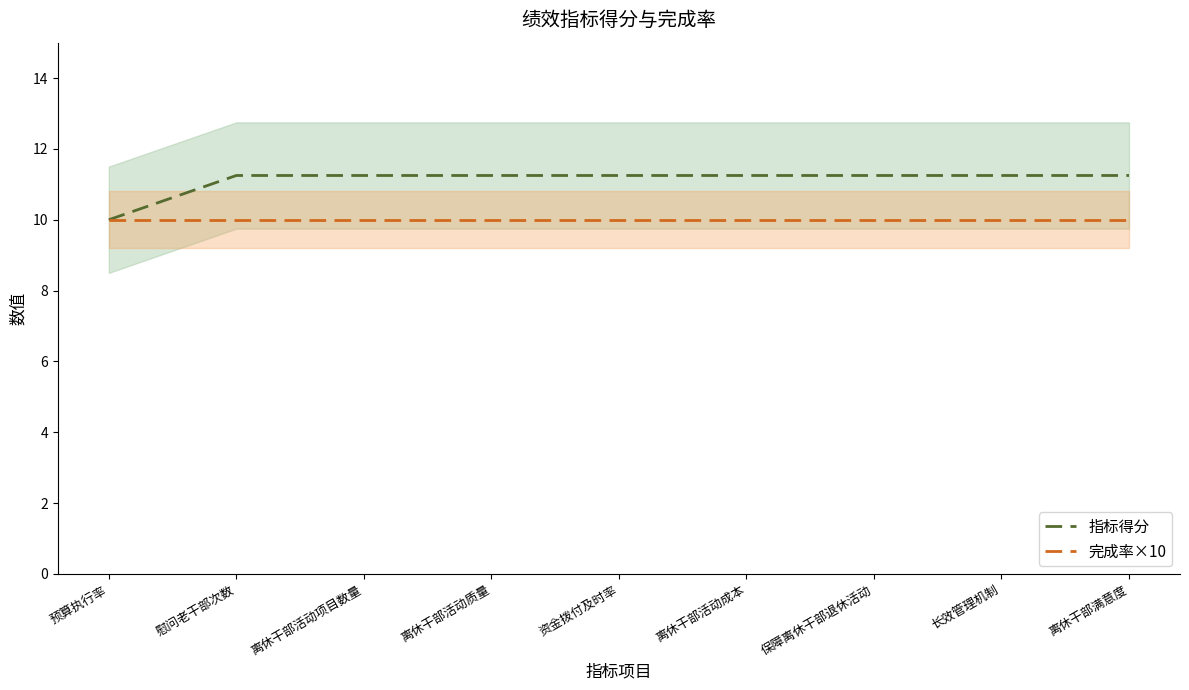

Is it true that 完成率×10 equals 2.2 at 预算执行率?

False